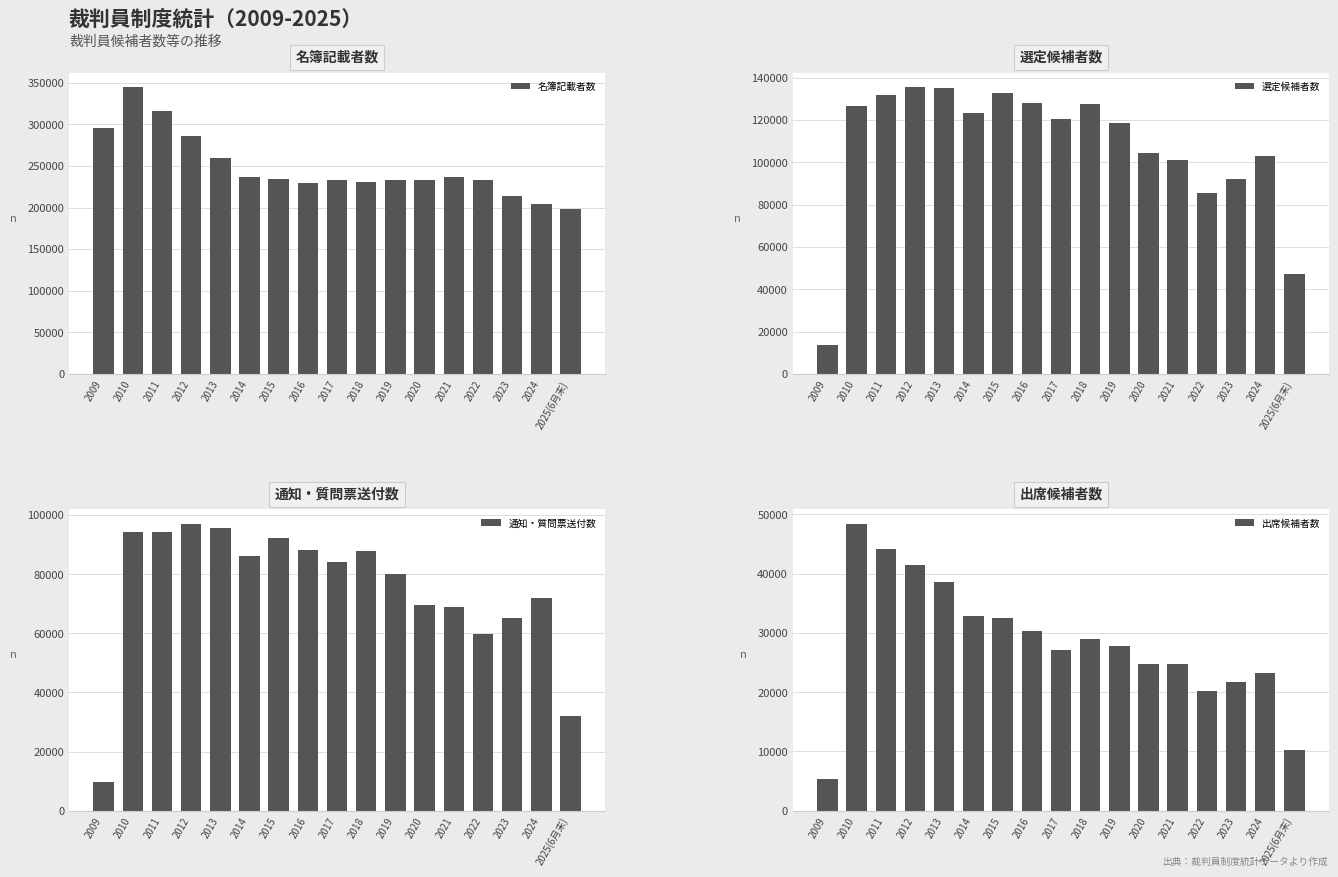

What is the value of the 選定候補者数 bar at the 16th from the left?

102787